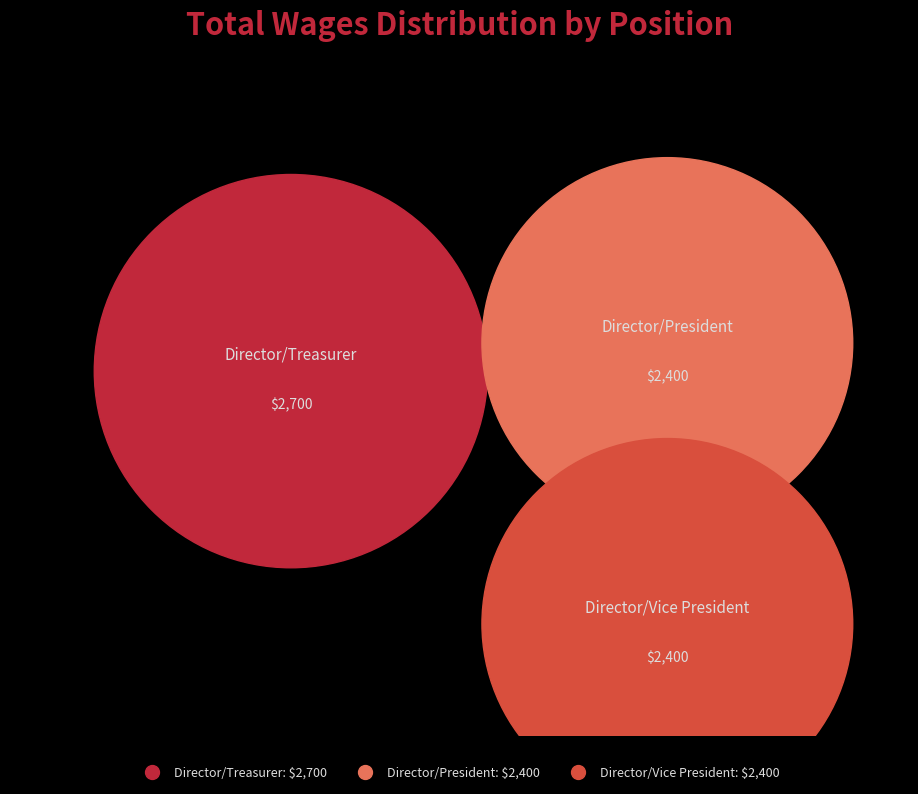

True or false: Director/Vice President accounts for 39% of the total.

False